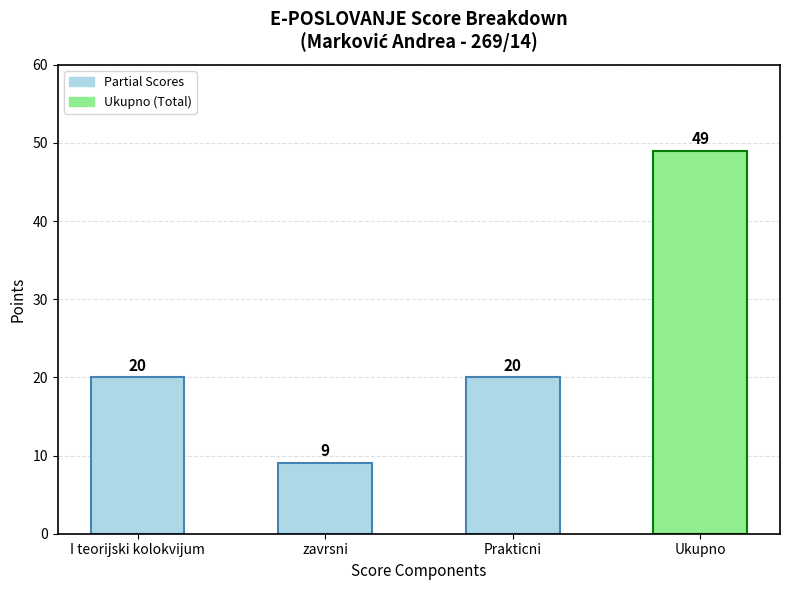

What is the difference between the maximum and minimum values?

40